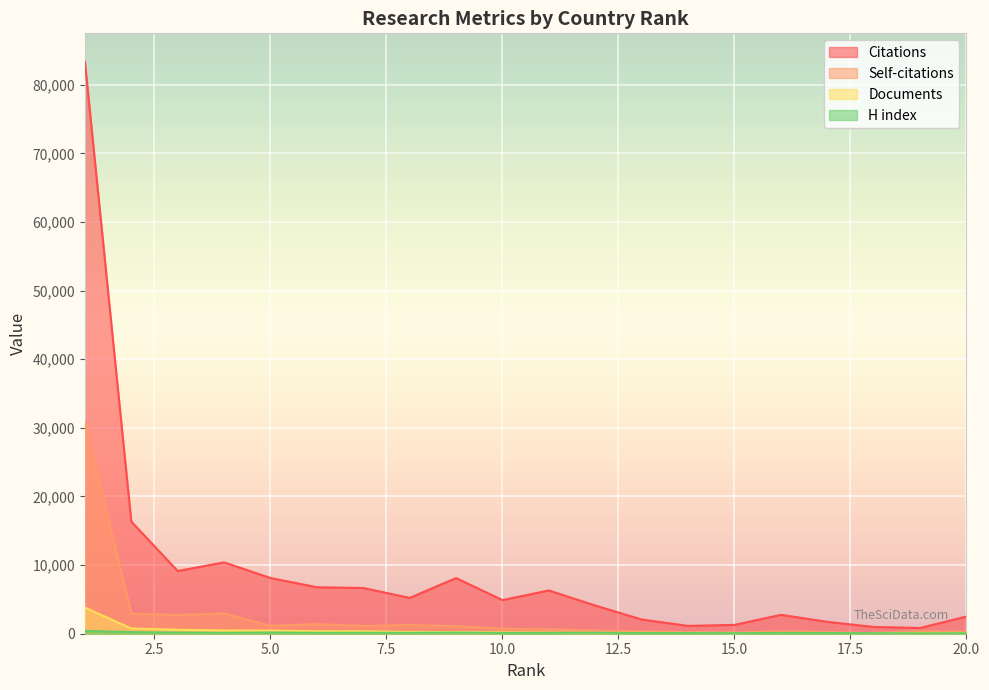

What is the total value across all series at 12?

4833